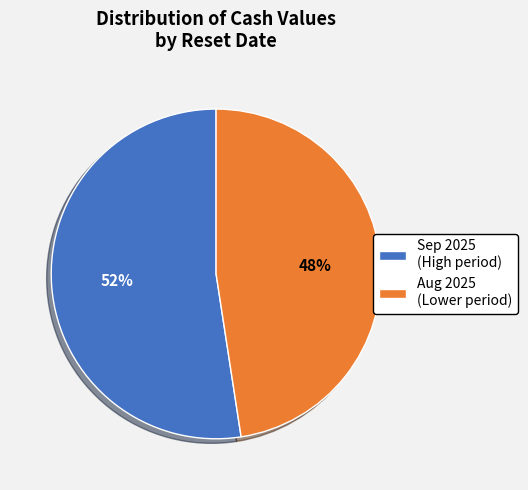

To the nearest percent, what percentage of the pie is Sep 2025 (High period)?

52%